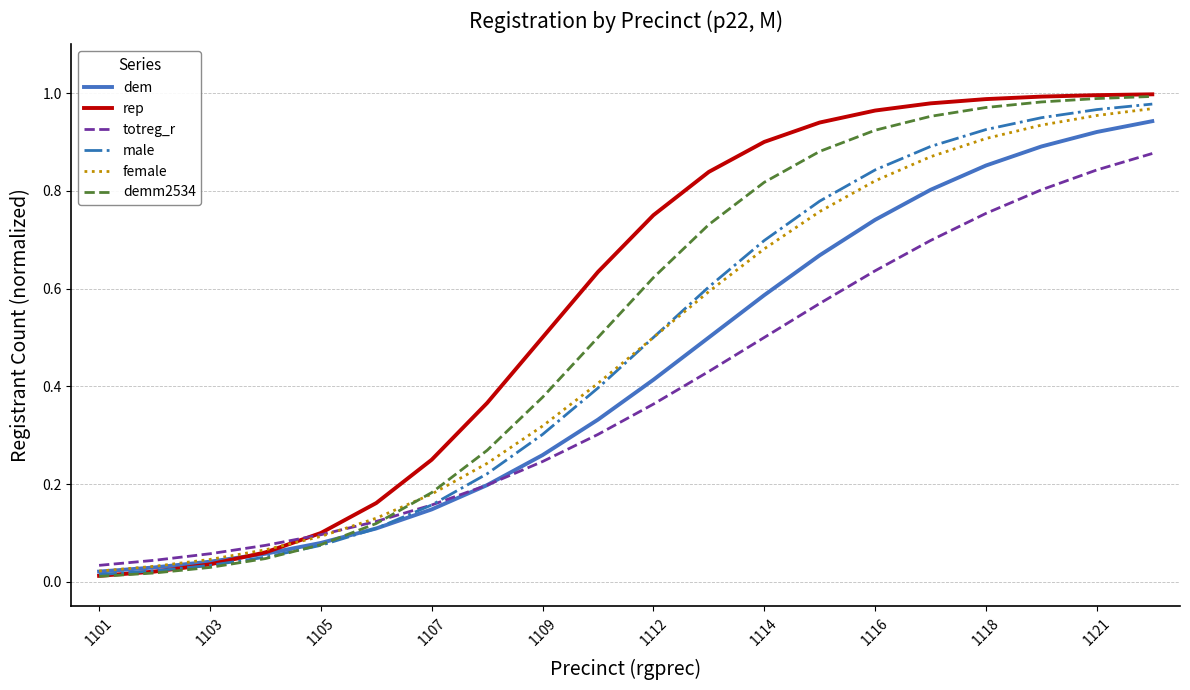

True or false: dem has more than 1 points higher than both neighbors.

False